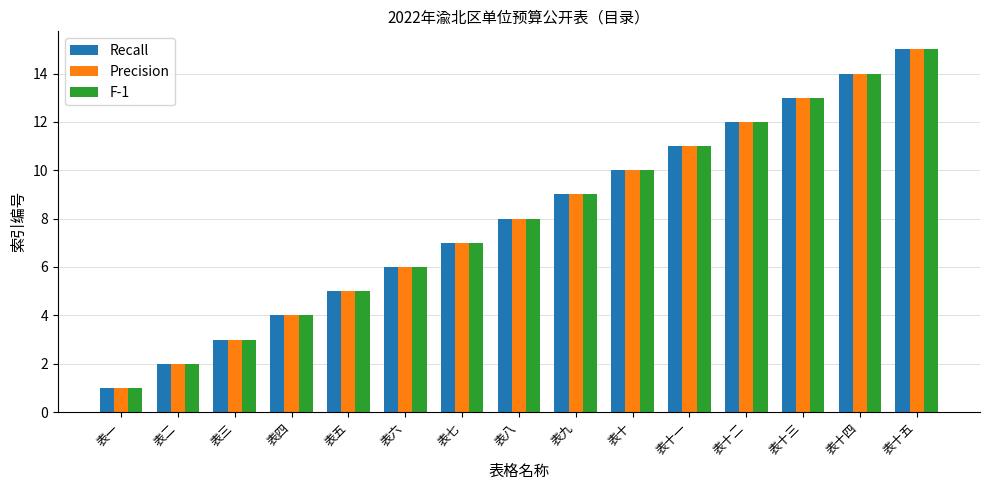

The value of Precision at 表八 is 5. True or false?

False